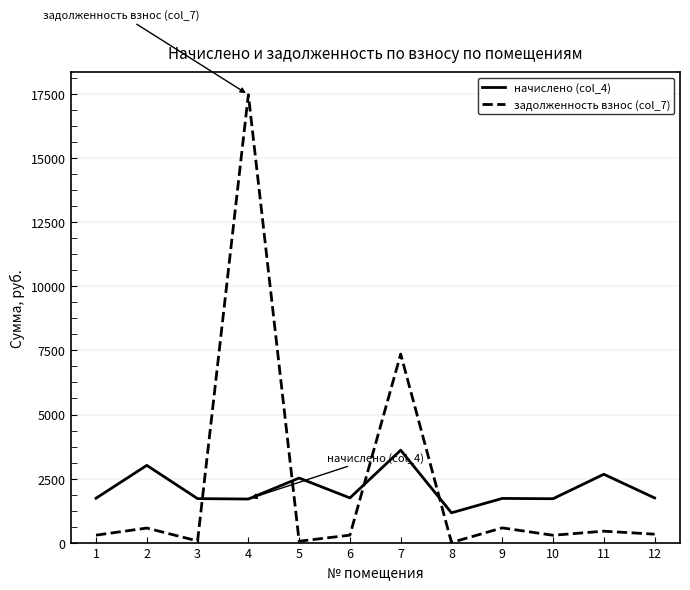

At which category is the sum across all series the highest?

4